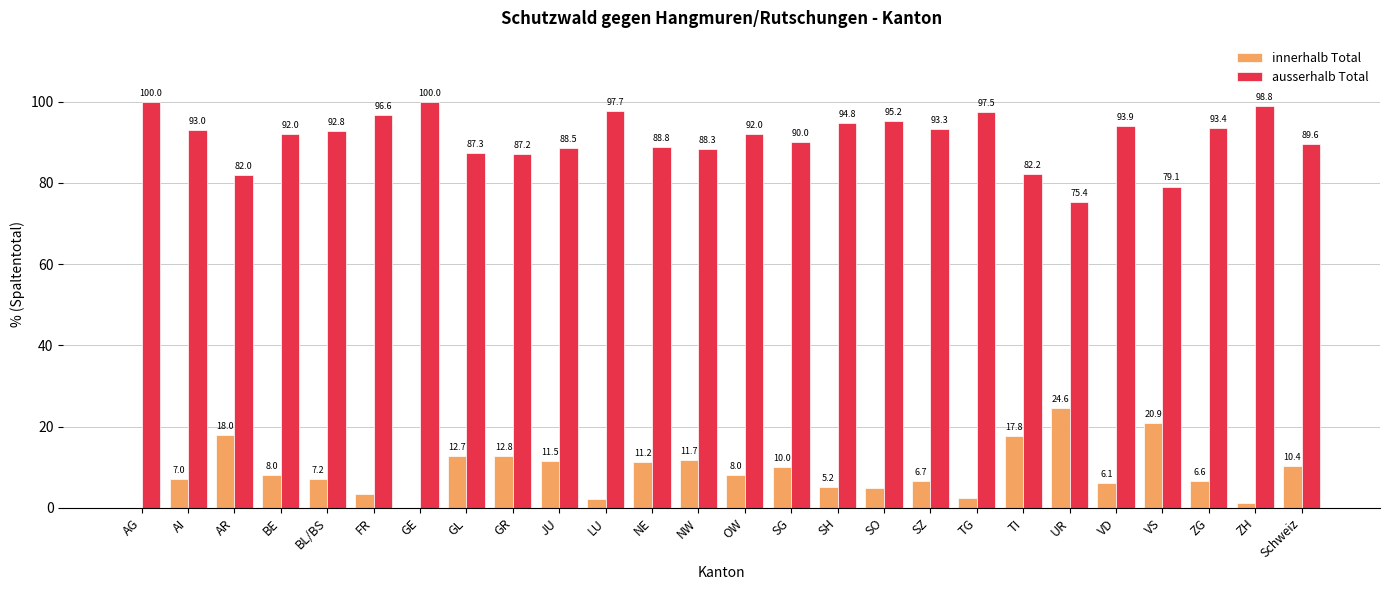

How many groups of bars are there?

26